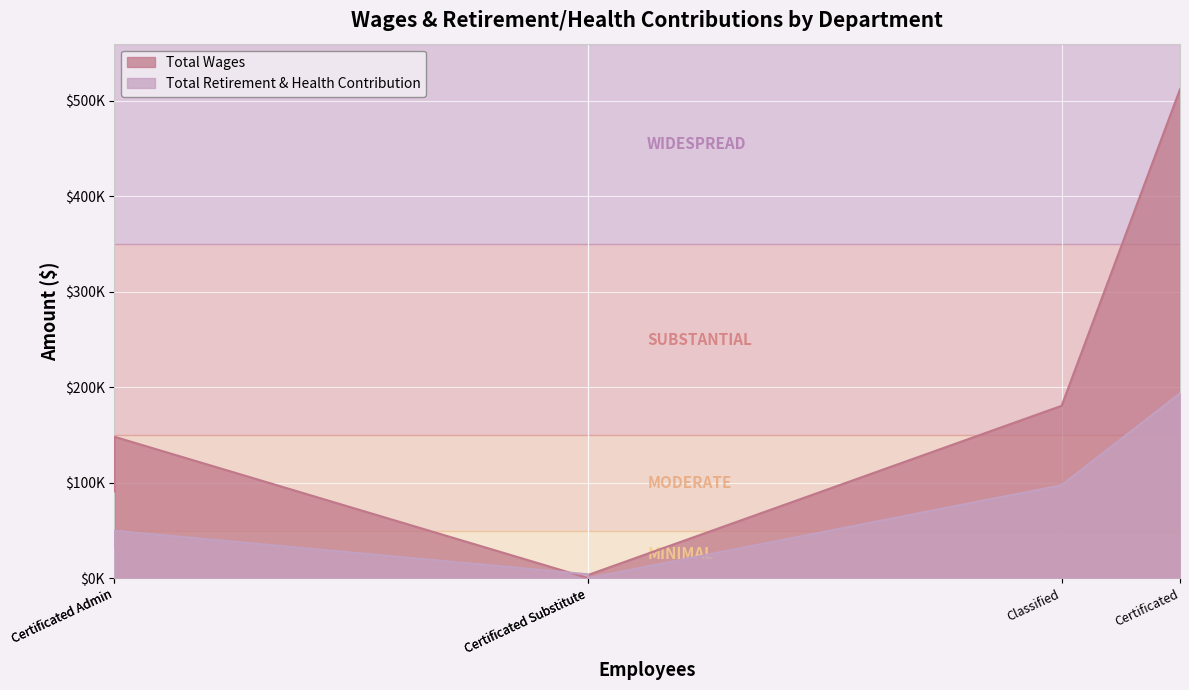

Where is Total Wages nearest to the value 256252?

Classified